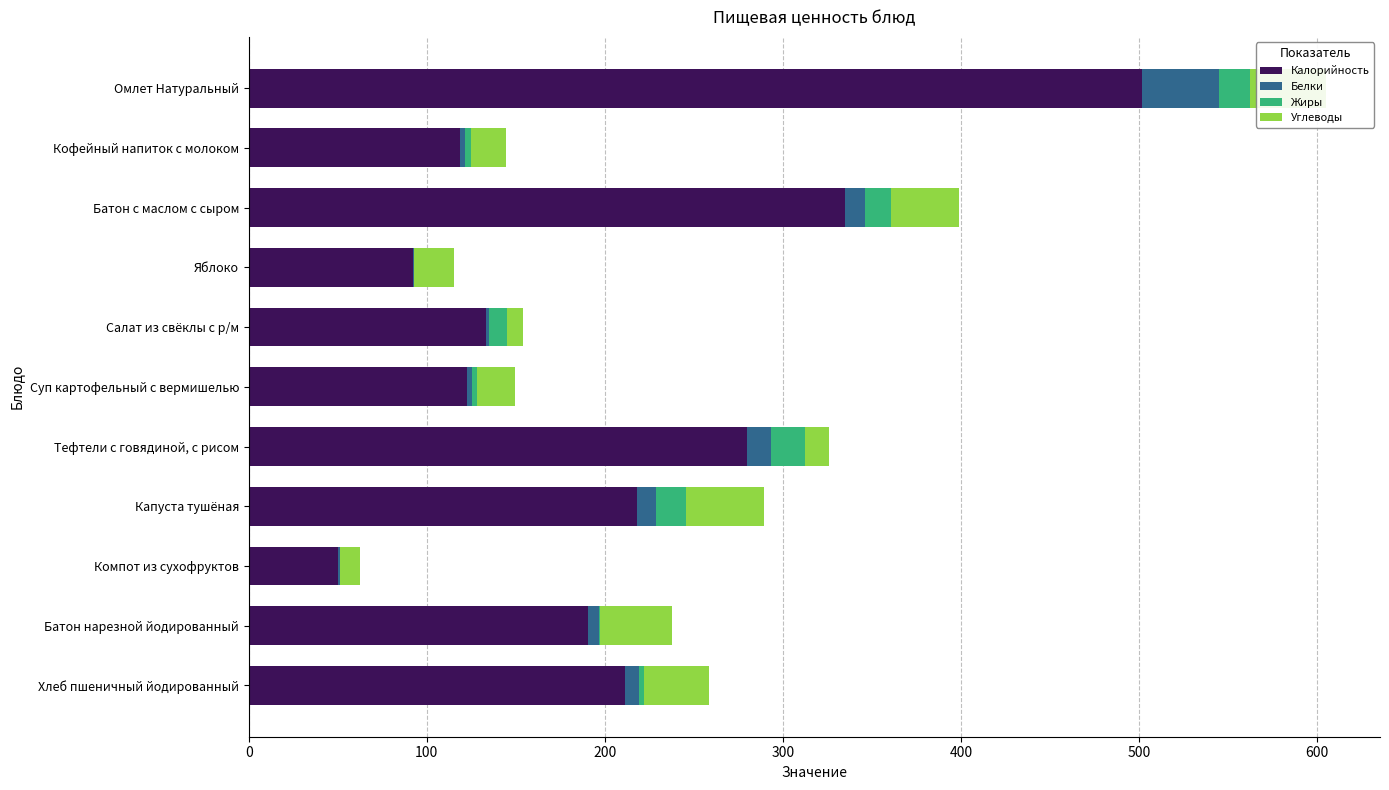

At which category is the sum across all series the highest?

Омлет Натуральный